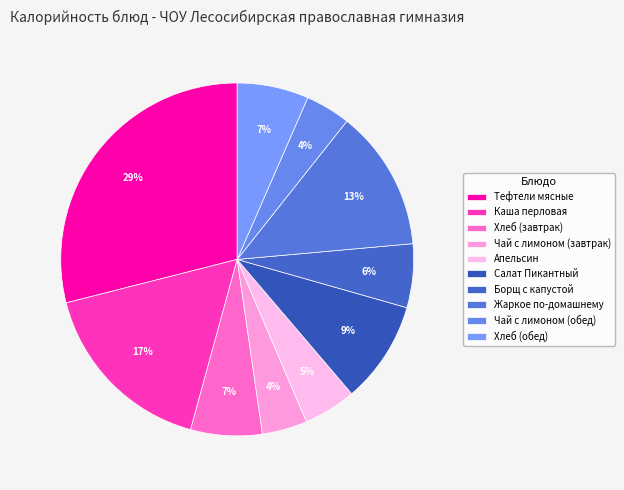

To the nearest percent, what is the combined percentage of Жаркое по-домашнему and Борщ с капустой?

19%